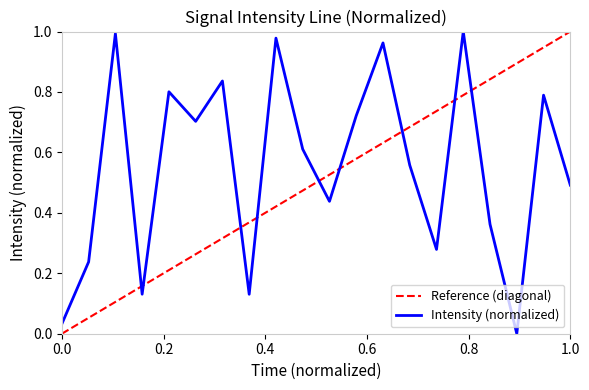

Reading left to right, extract all data points from this chart.

0.0	0.2	1.0	0.1	0.8	0.7	0.8	0.1	1.0	0.6	0.4	0.7	1.0	0.6	0.3	1.0	0.4	0.0	0.8	0.5